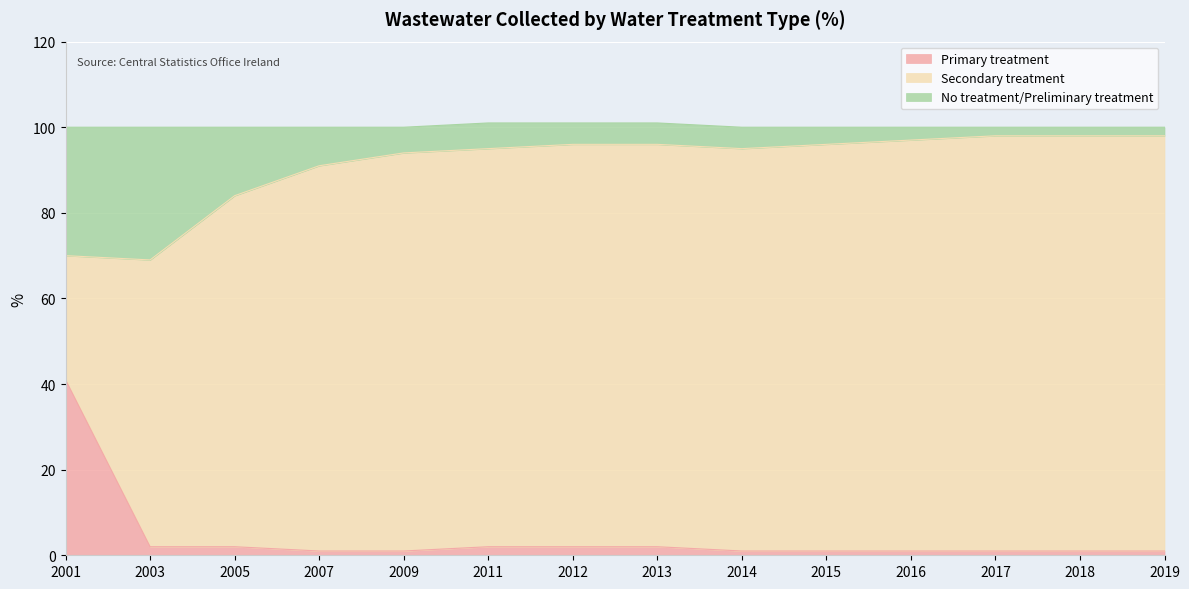

What is the total value across all series at 2017?

100